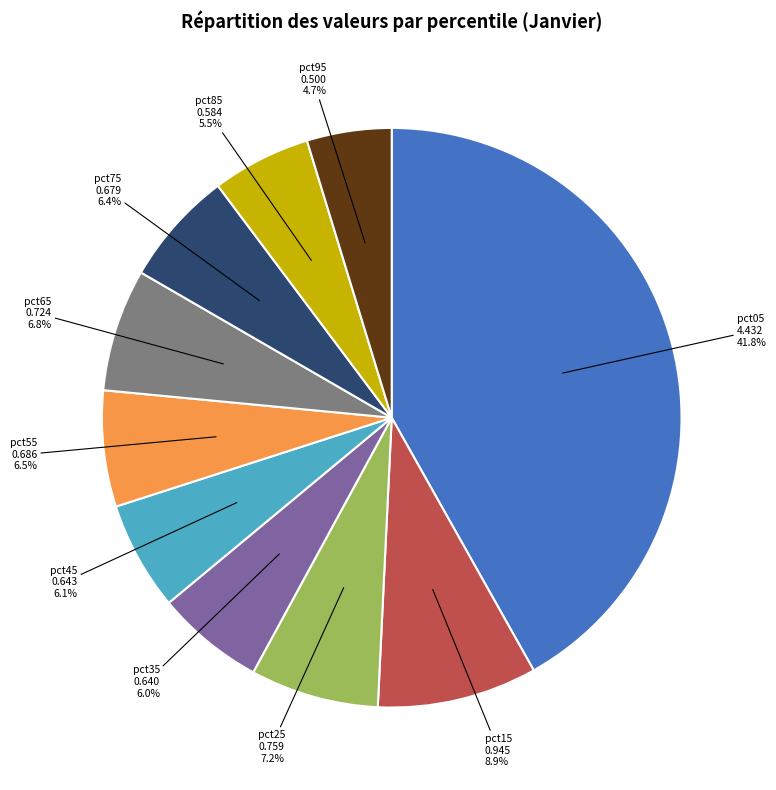

Is there a majority slice in this chart?

No